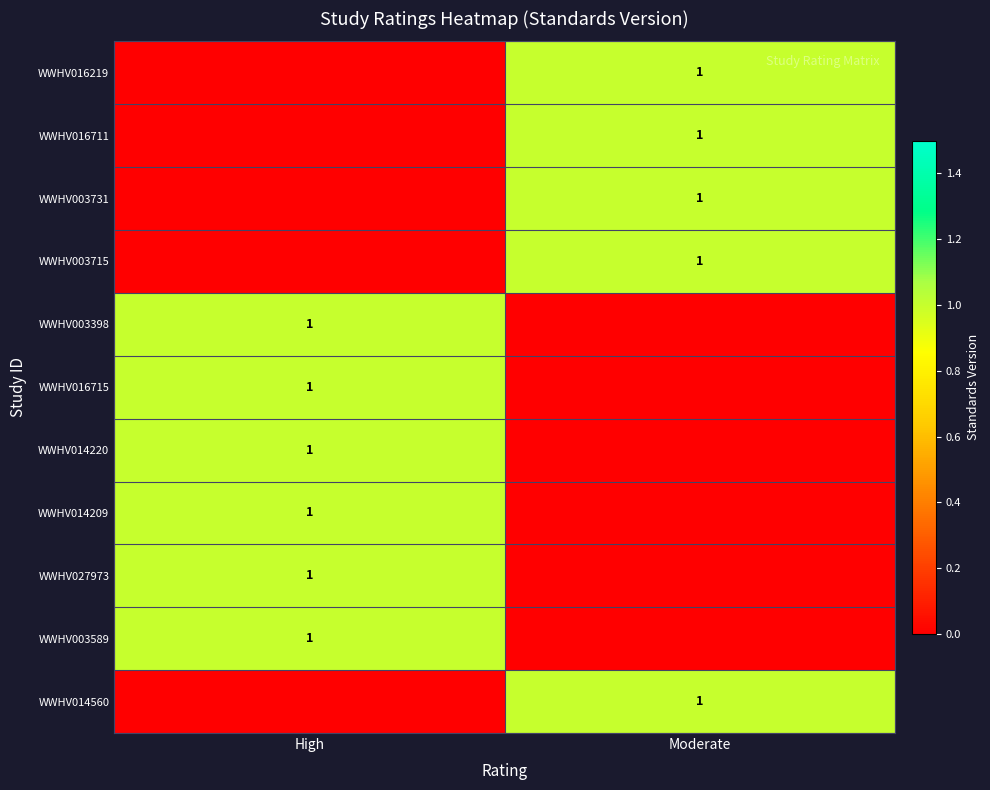

The WWHV003715 series shows 0 at Moderate. True or false?

False